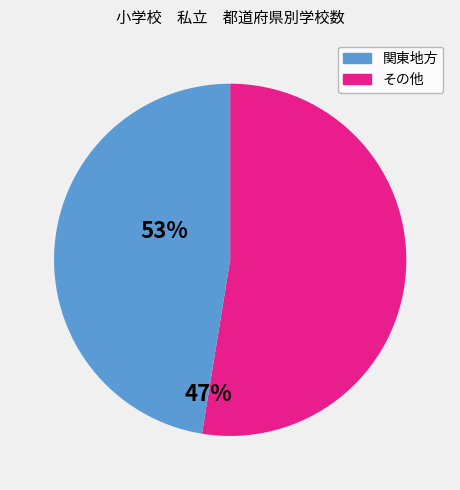

Combined, do 関東地方 and その他 account for over 50%?

Yes